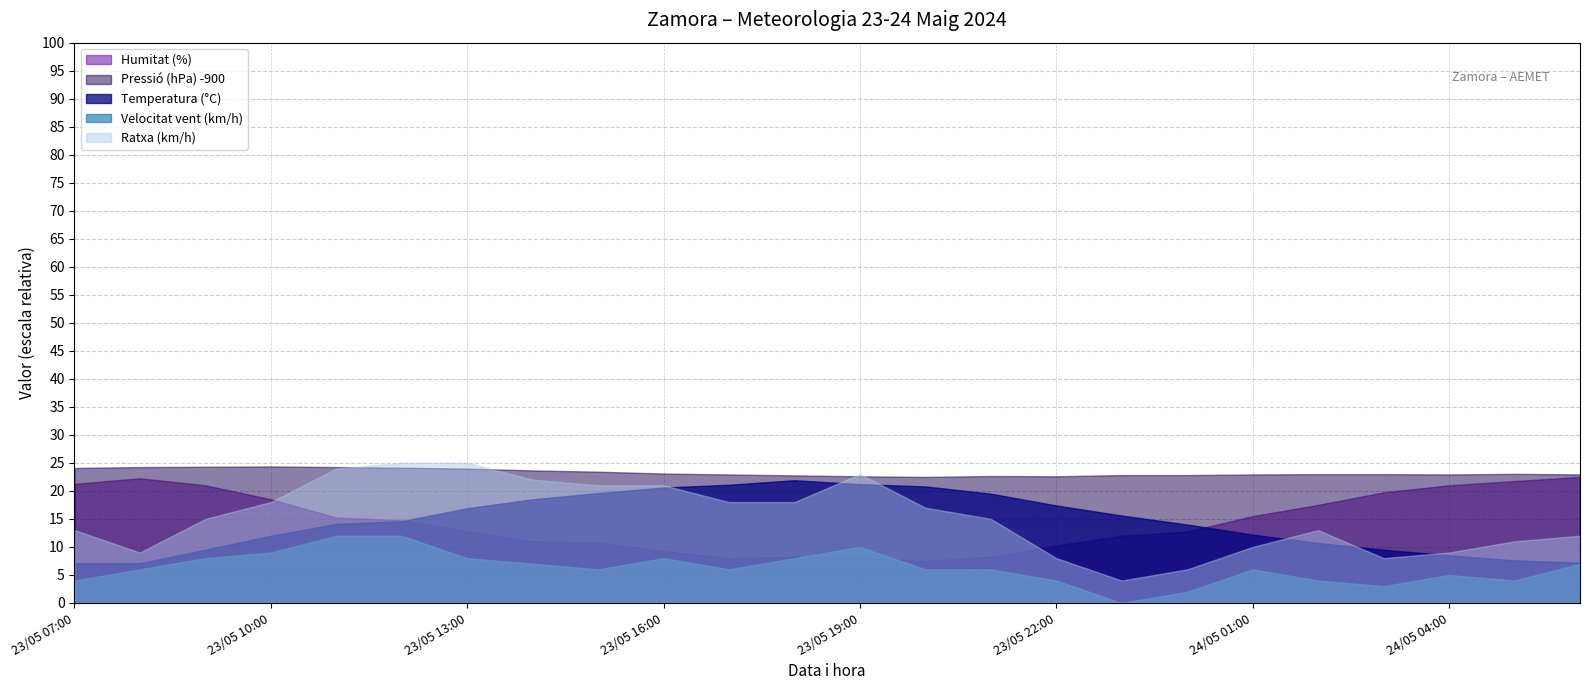

At which label does Pressió (hPa) -900 reach its peak?

23/05 10:00